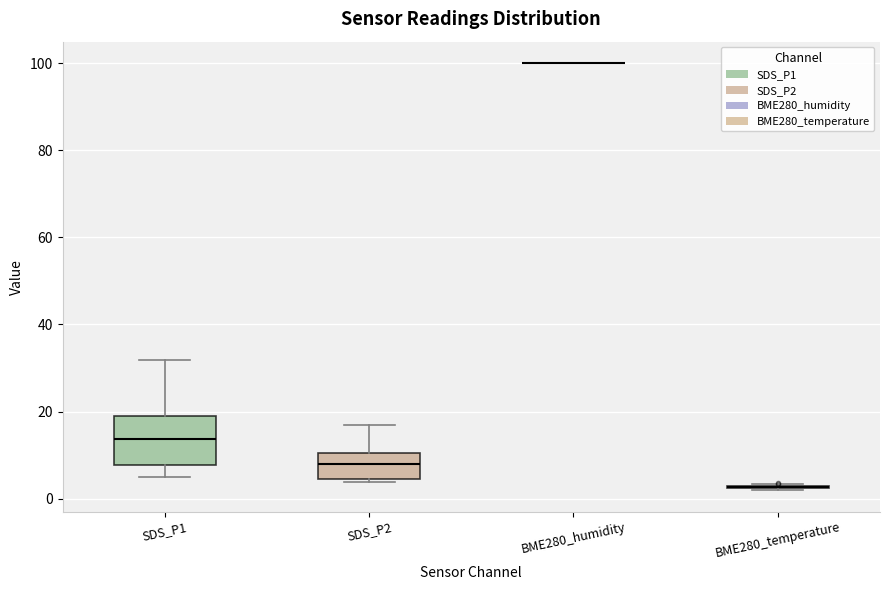

Reading left to right, read every box against the y-axis: the position of its median line, the range the box covers, and the ends of its whiskers. The values are not printed on the chart, so give them approximately, as read against the axis.

SDS_P1: median 14, box 8 to 18, whiskers 6 to 32
SDS_P2: median 8, box 4 to 10, whiskers 4 (just below the box's lower edge) to 16
BME280_humidity: box collapsed to a line at 100, whiskers 100 to 100
BME280_temperature: box collapsed to a line at 2, whiskers 2 to 4